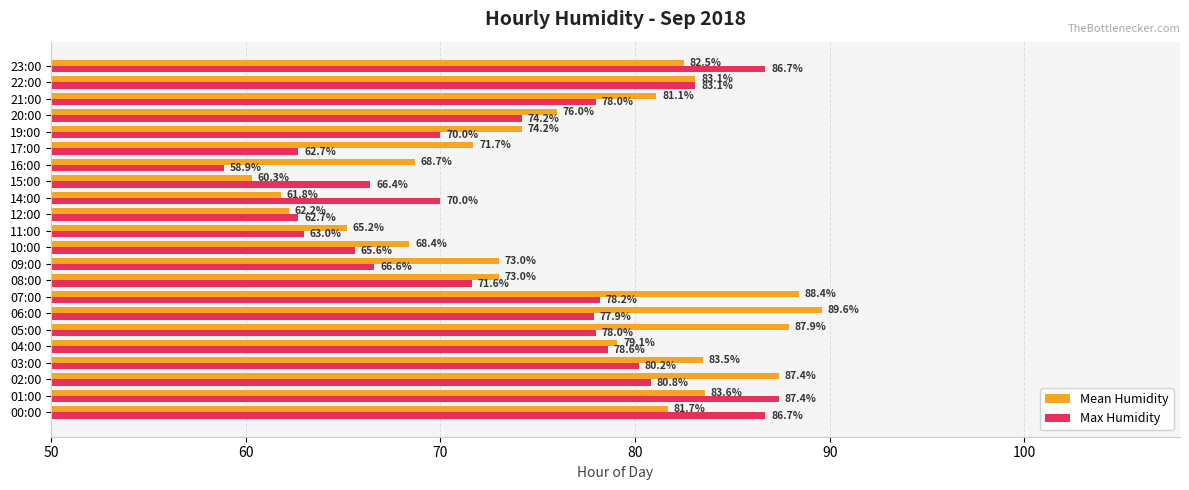

At which category is the sum across all series the highest?

01:00